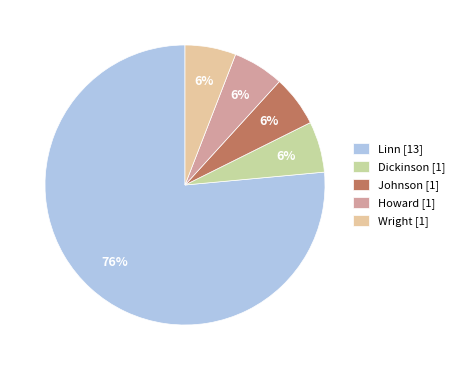

Which has a higher value, Johnson [1] or Linn [13]?

Linn [13]